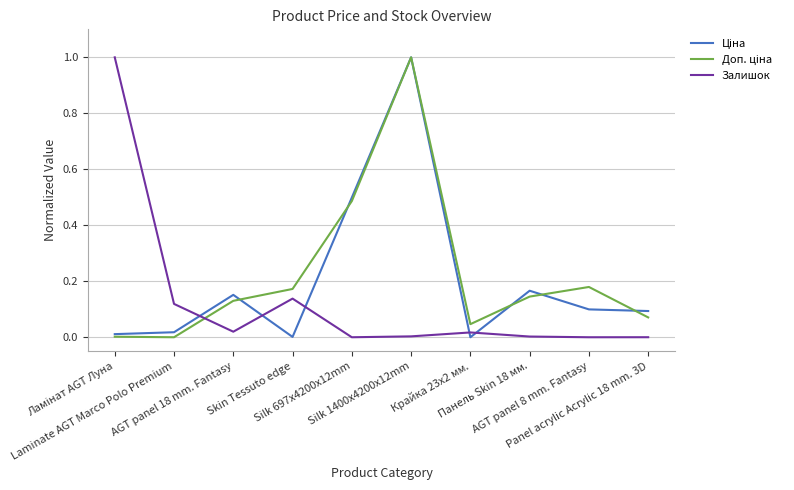

What is the greatest value displayed?

1.0